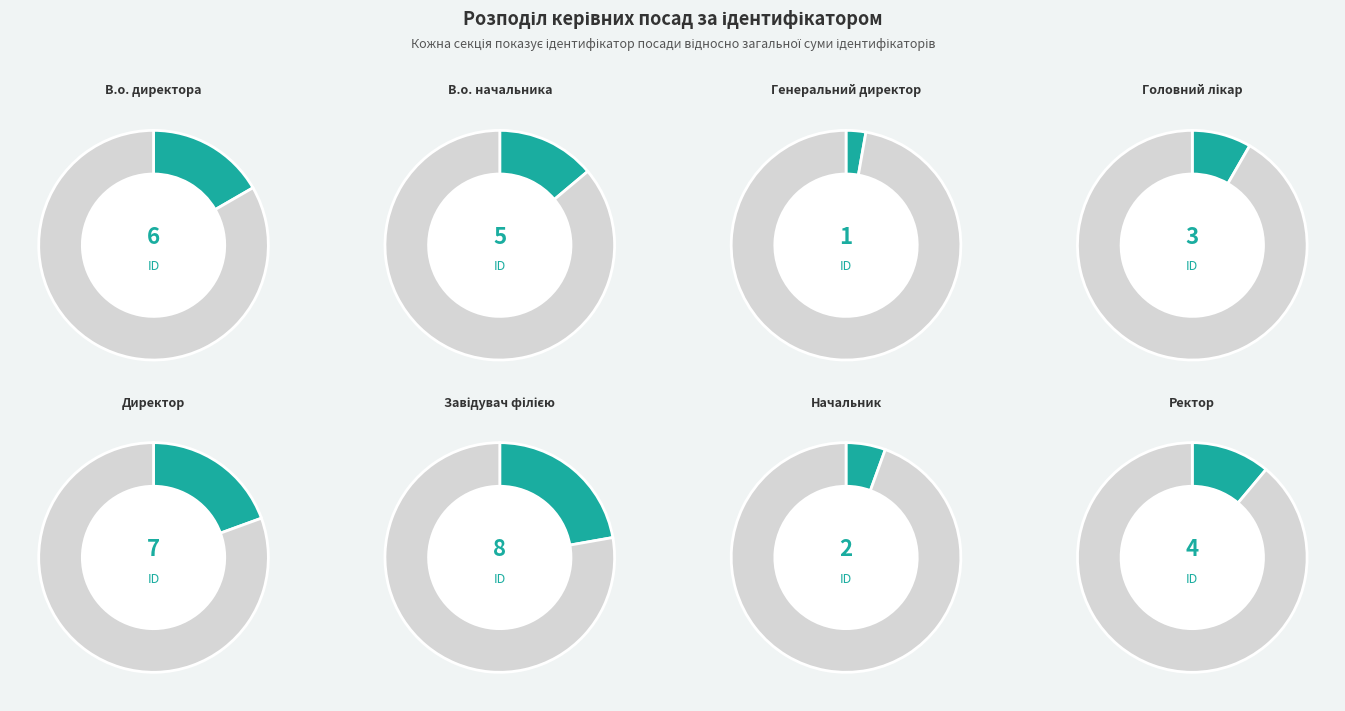

Combined, do Ректор and Генеральний директор account for over 50%?

No